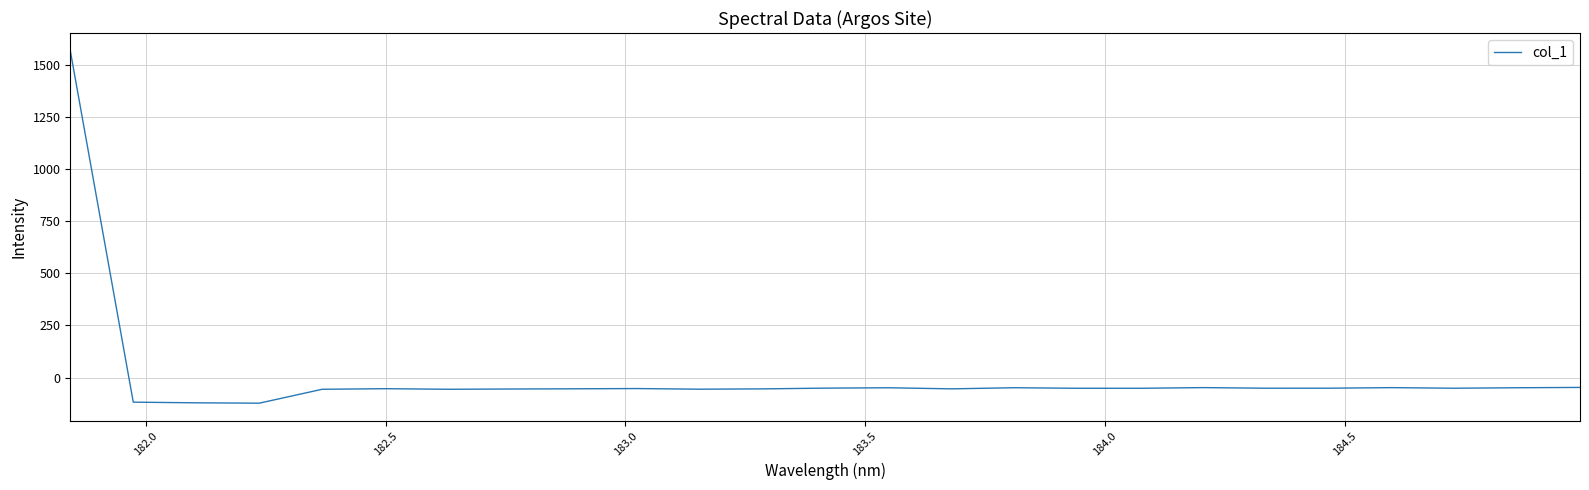

What is the difference between the maximum and minimum values?

1690.7